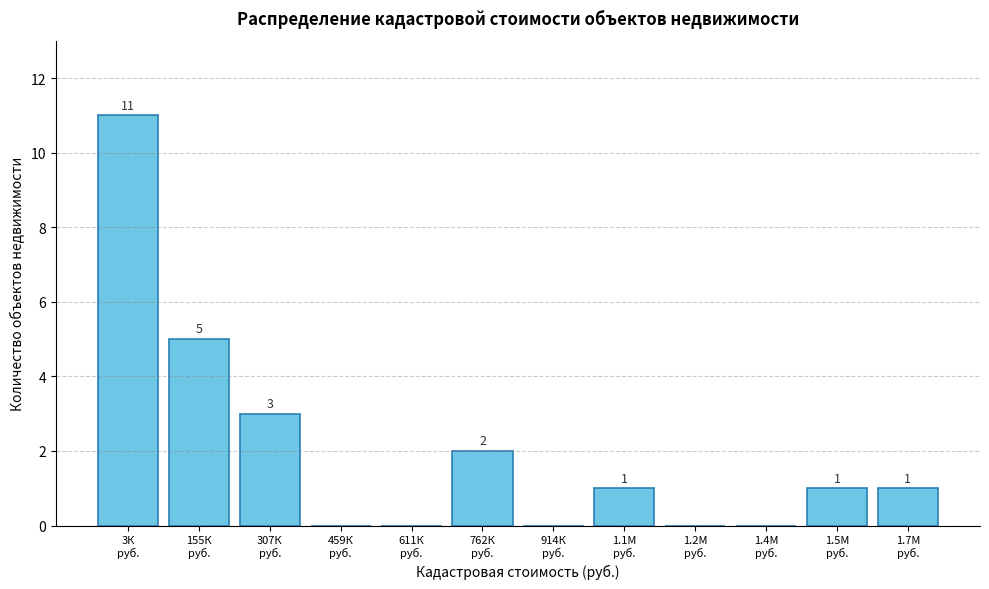

What is the sum of all values?

24